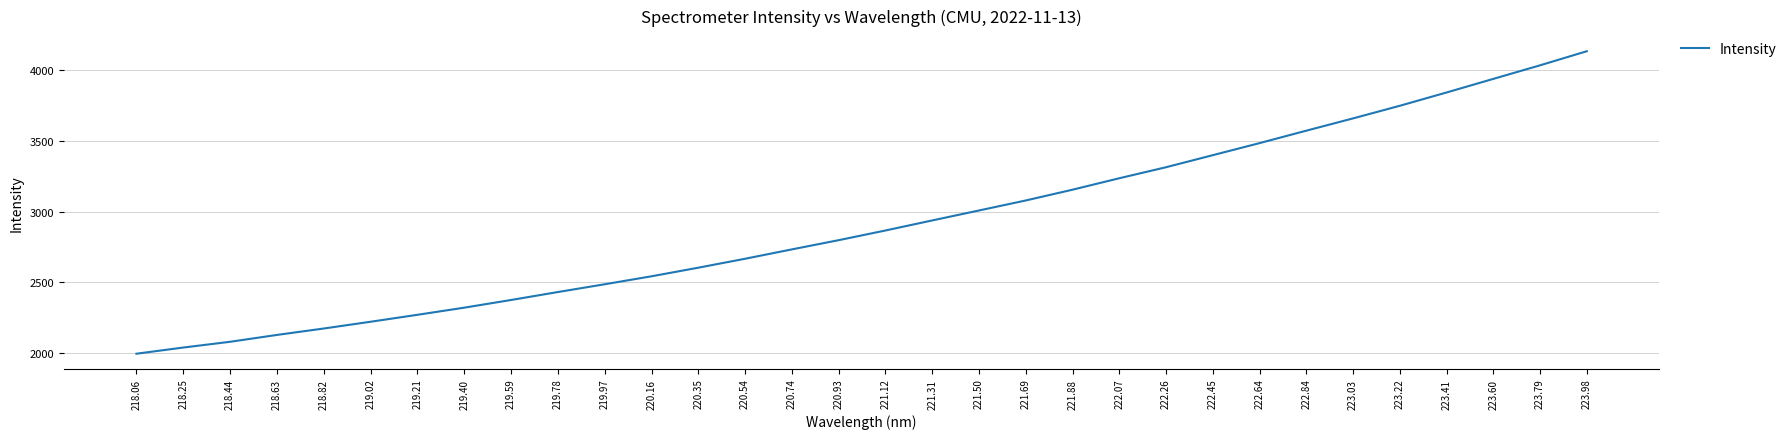

Between 223.79 and 222.07, which is larger?

223.79